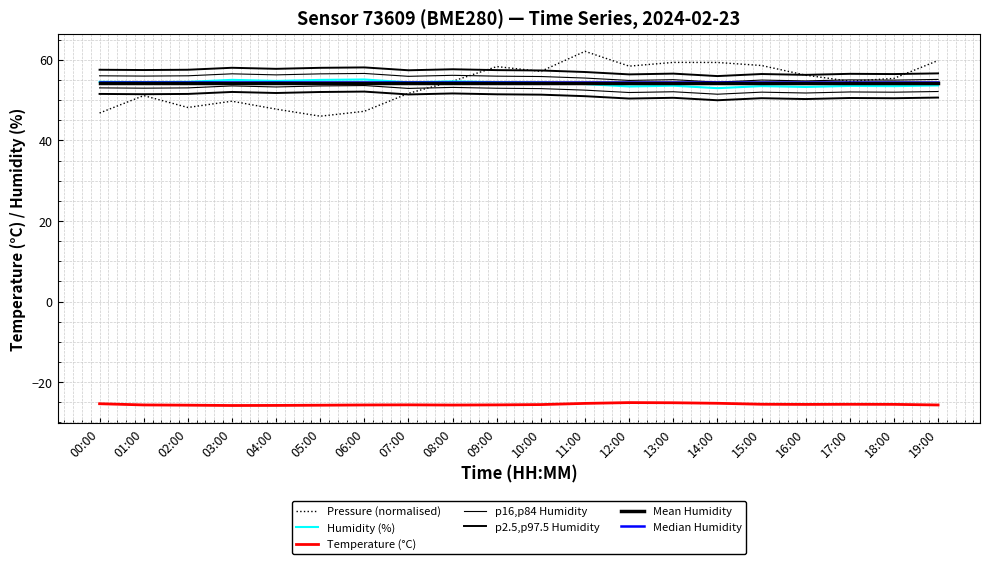

Which series changed the most between 06:00 and 09:00?

pressure